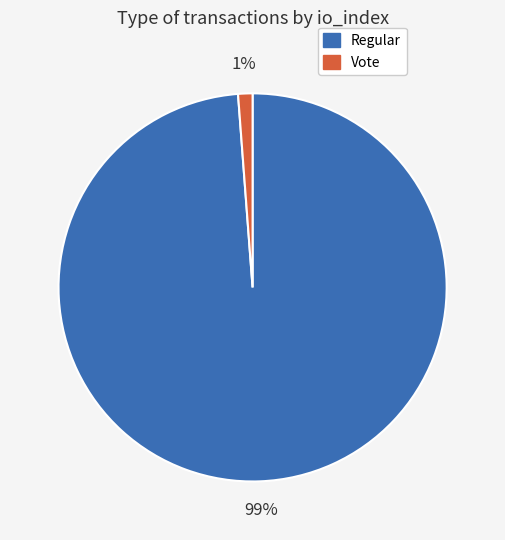

To the nearest percent, what is the difference between the largest and smallest slice percentages?

98%